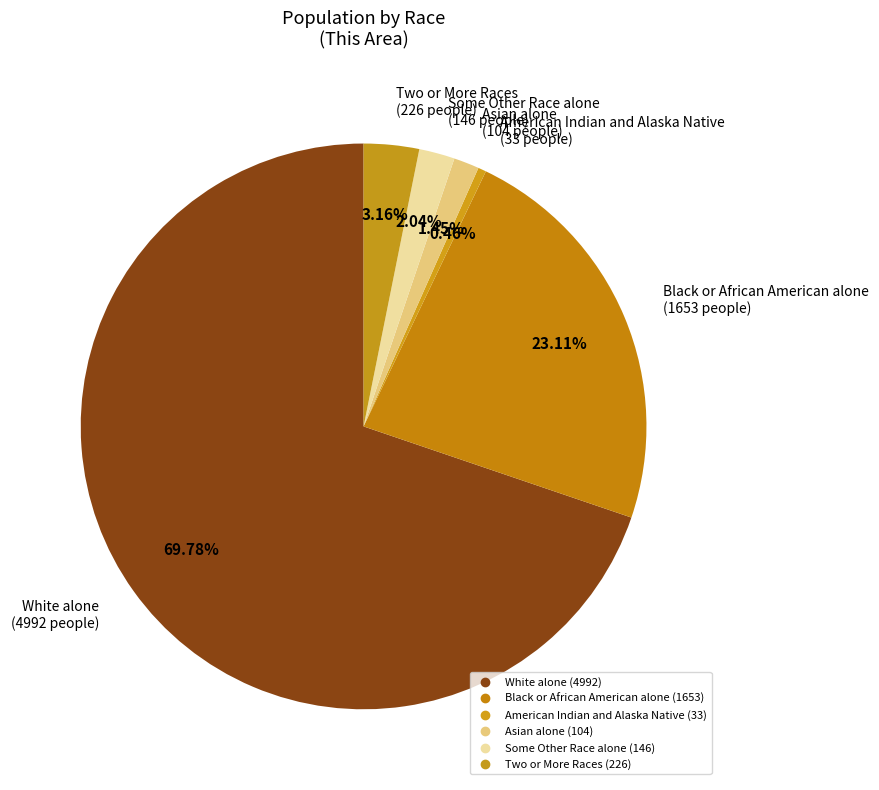

Count the number of slices in the pie.

6